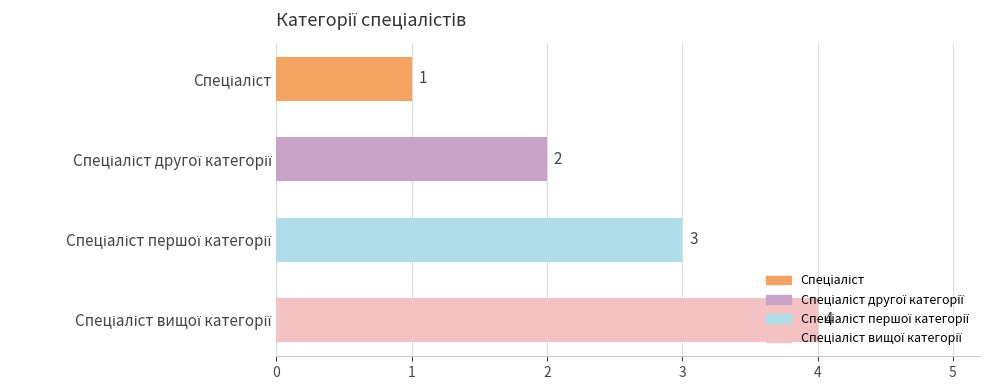

What is the value of the 1st bar from the top?

1